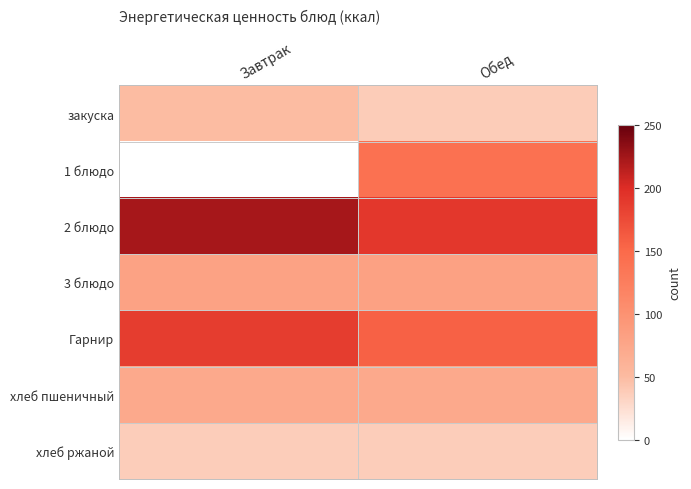

Is the value of 2 блюдо at Завтрак greater than the value of 3 блюдо at Завтрак?

Yes